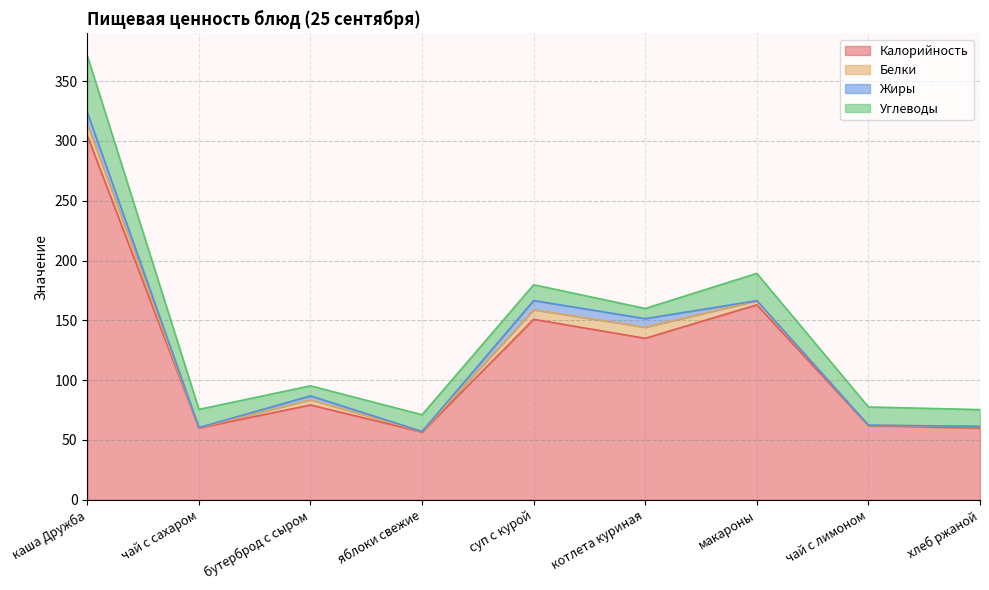

What is the average value of the Углеводы series?

17.6